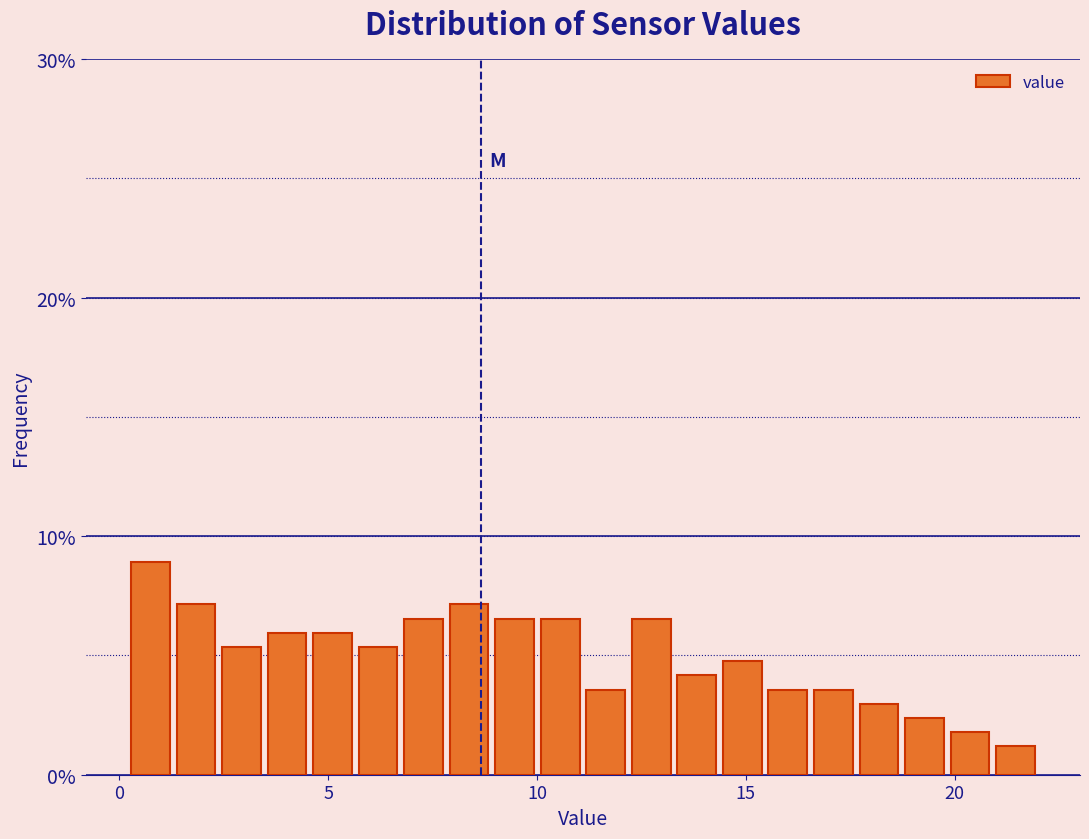

Around what value on the x-axis is the tallest bar? Give the approximate position of its centre, as read against the axis.

0.5